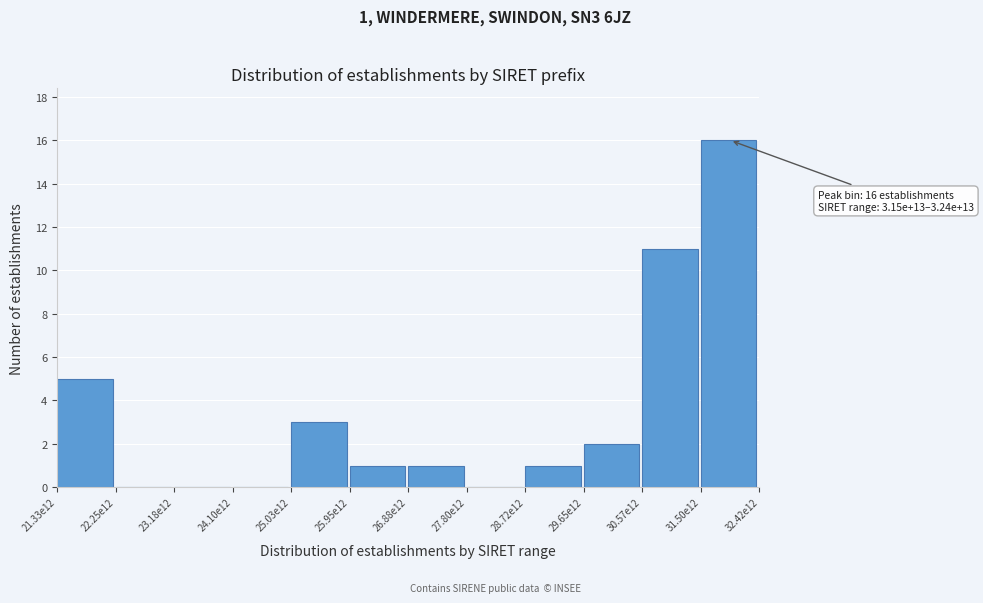

Reading left to right, what are all the values shown in this chart?

21.33e12=5	22.25e12=0	23.18e12=0	24.10e12=0	25.03e12=3	25.95e12=1	26.88e12=1	27.80e12=0	28.72e12=1	29.65e12=2	30.57e12=11	31.50e12=16